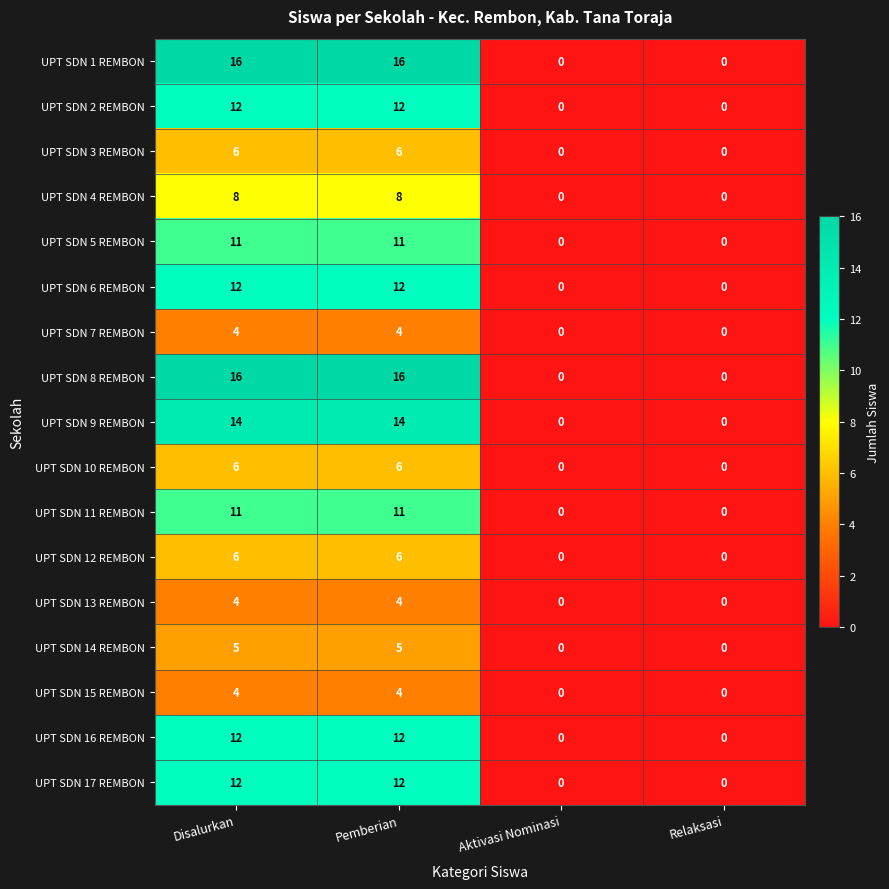

What is the difference between the highest and lowest values at Pemberian?

12